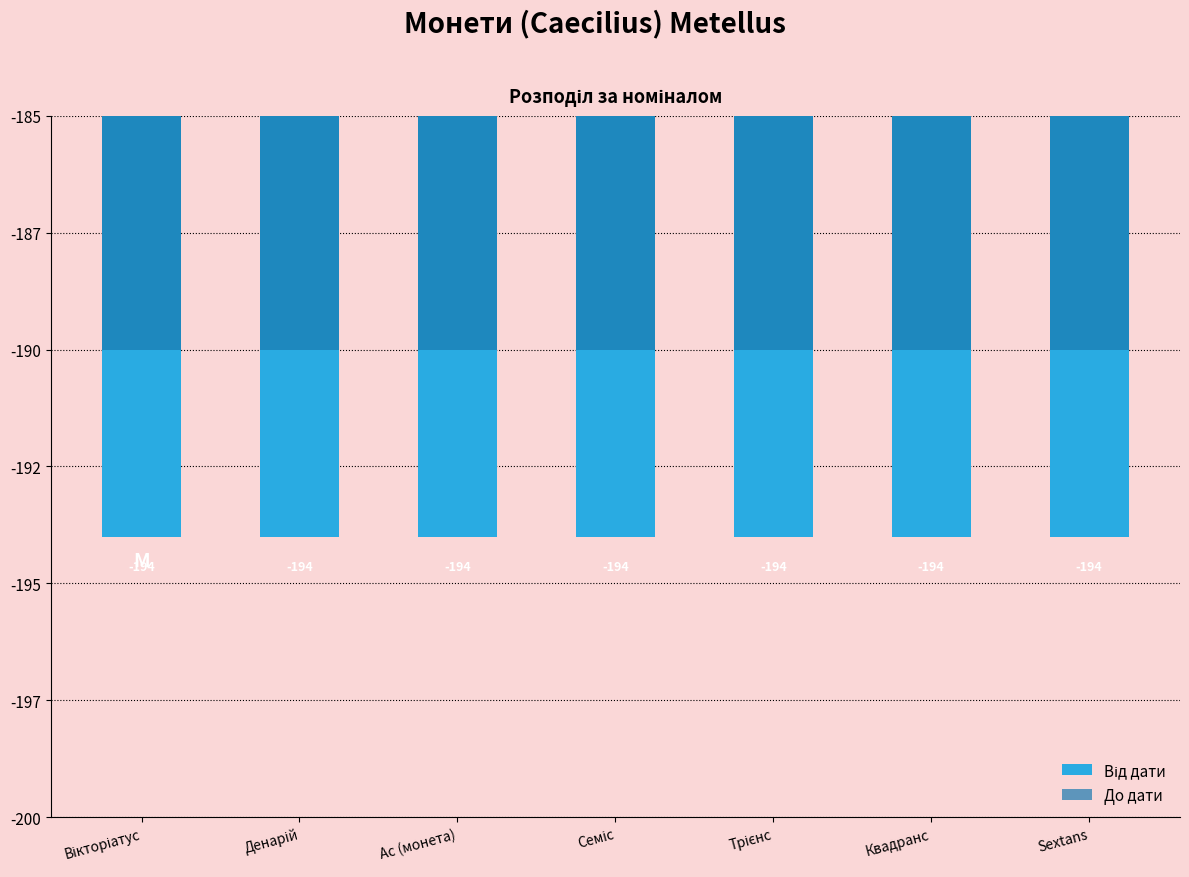

What is the difference between the highest and lowest values at Sextans?

4